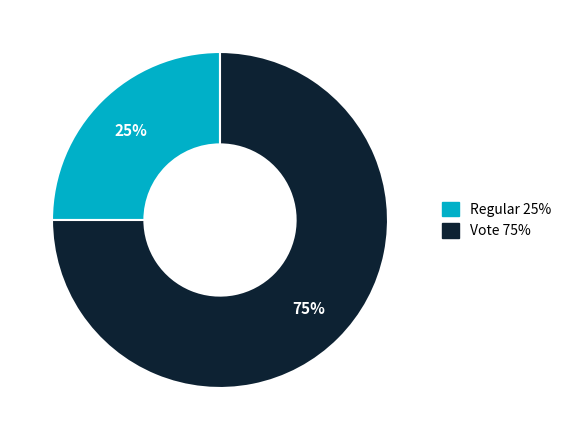

Which slice is the largest?

Vote